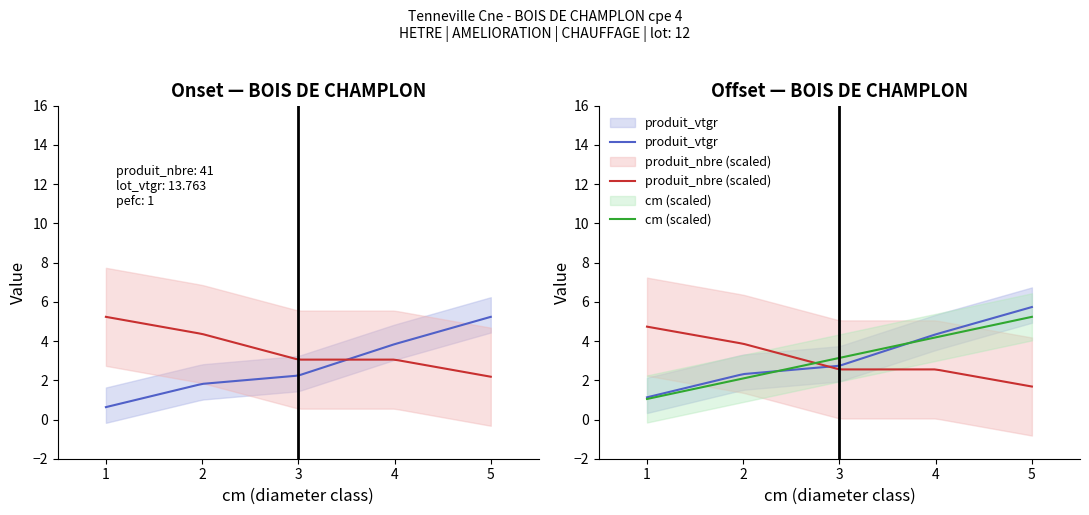

How many lines are shown in the chart?

3